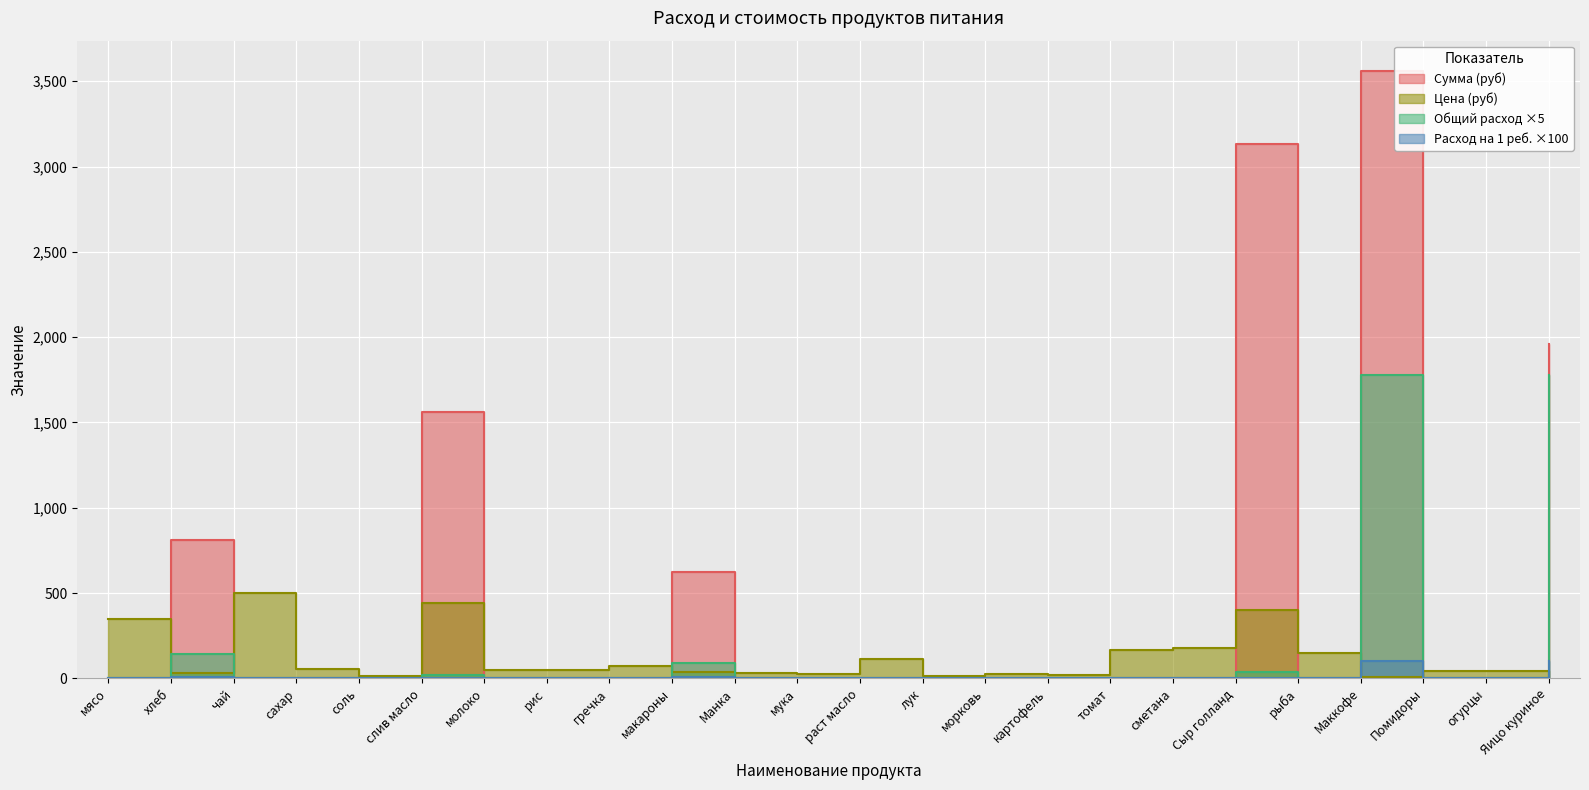

What is the total value across all series at мука?

24.0